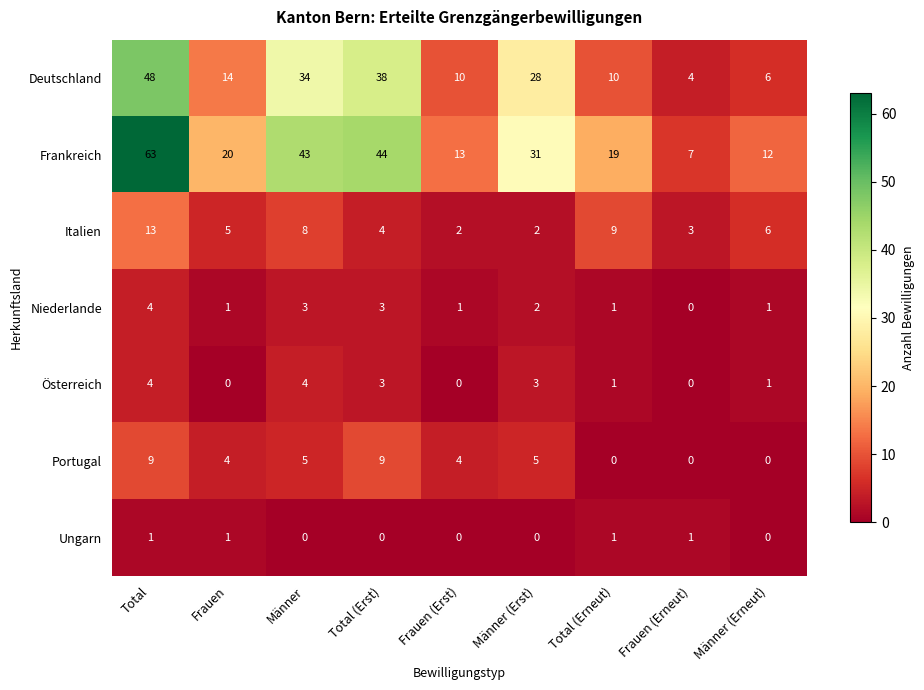

What is the approximate value of Österreich at Männer?

4